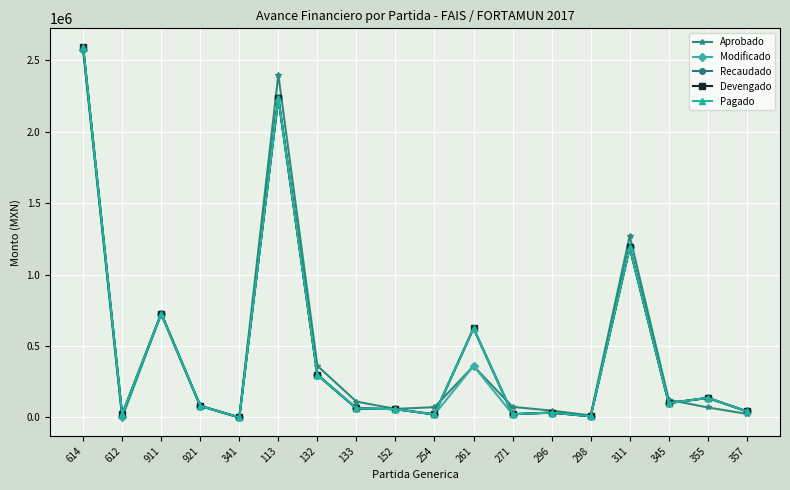

Rank the categories by Modificado value from lowest to highest.

341, 612, 298, 254, 271, 296, 357, 152, 133, 921, 345, 355, 132, 261, 911, 311, 113, 614